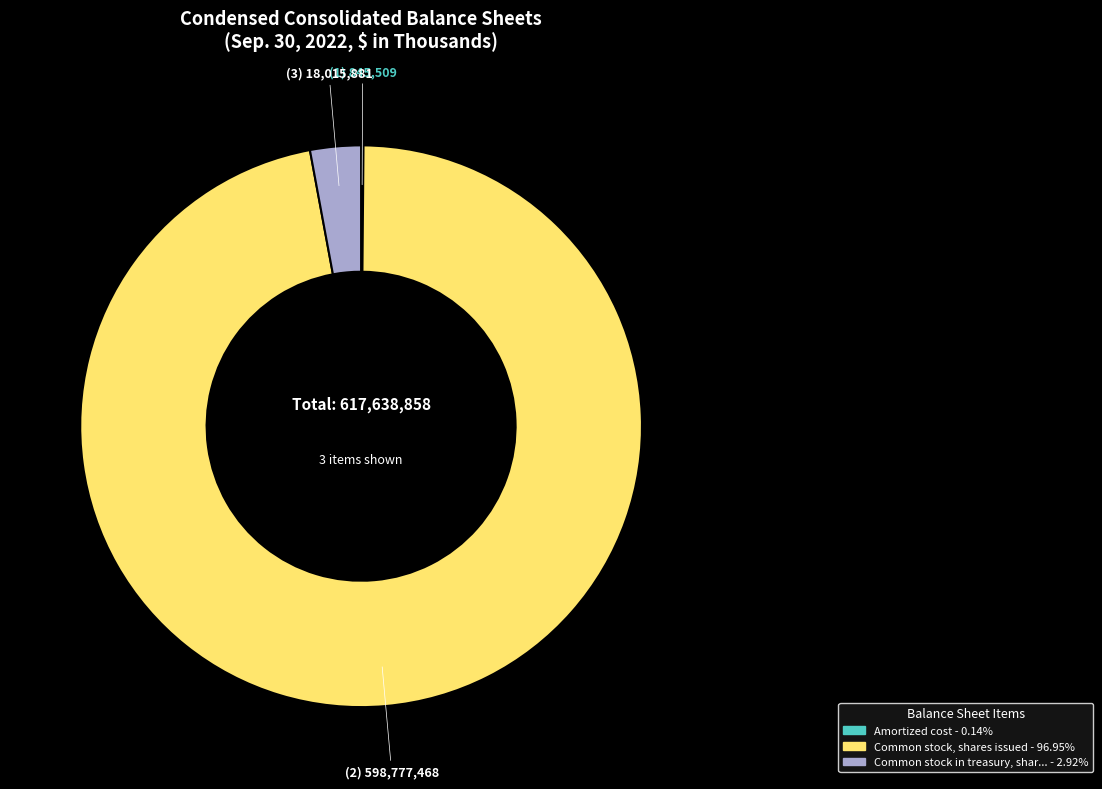

Is there any slice that represents more than half of the pie?

Yes